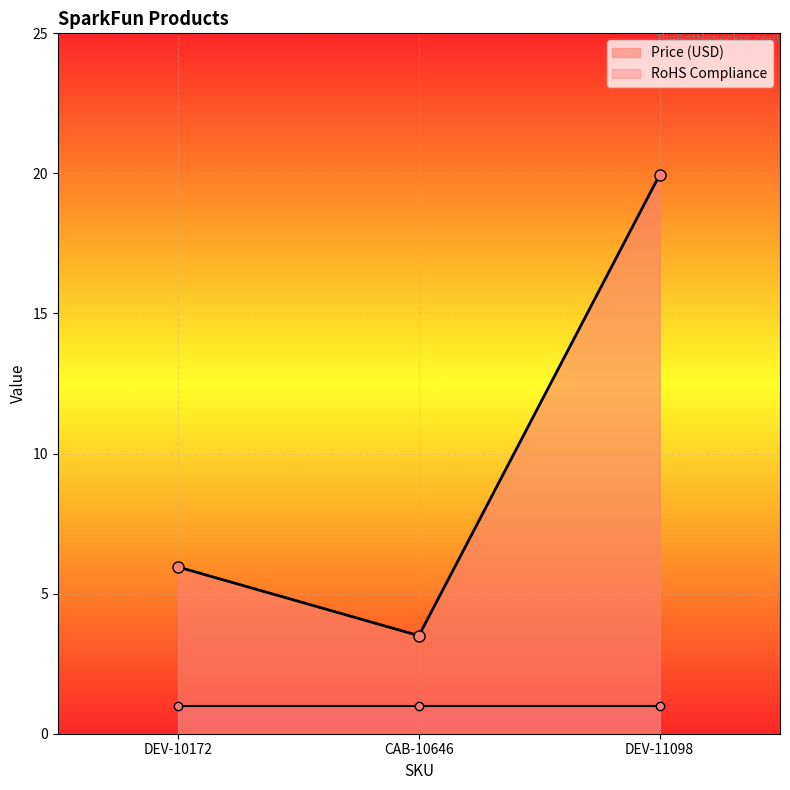

Reading right to left, transcribe all the data shown in this chart.

Price (USD): DEV-11098=19.9	CAB-10646=3.5	DEV-10172=6.0
RoHS Compliance: DEV-11098=1.0	CAB-10646=1.0	DEV-10172=1.0